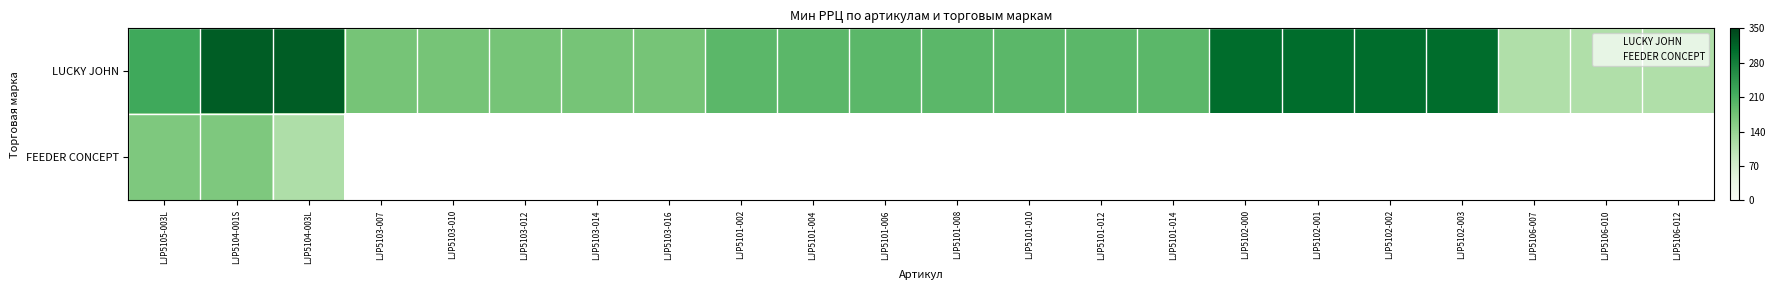

Count the number of values greater than 196.

7